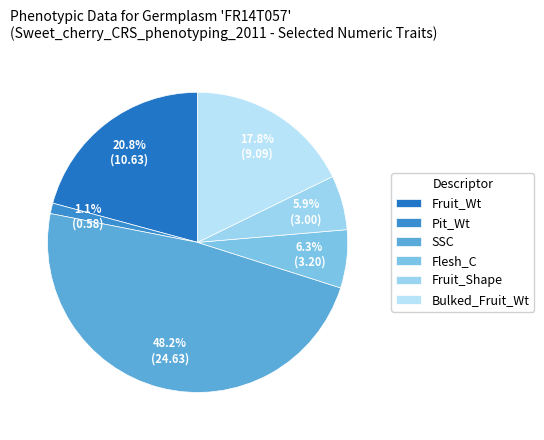

What percentage is the SSC slice, to the nearest percent?

48%